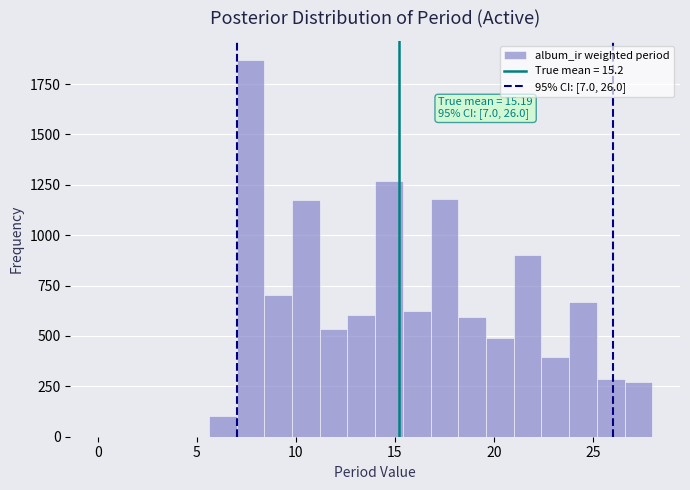

Around what value on the x-axis is the tallest bar? Give the approximate position of its centre, as read against the axis.

7.5